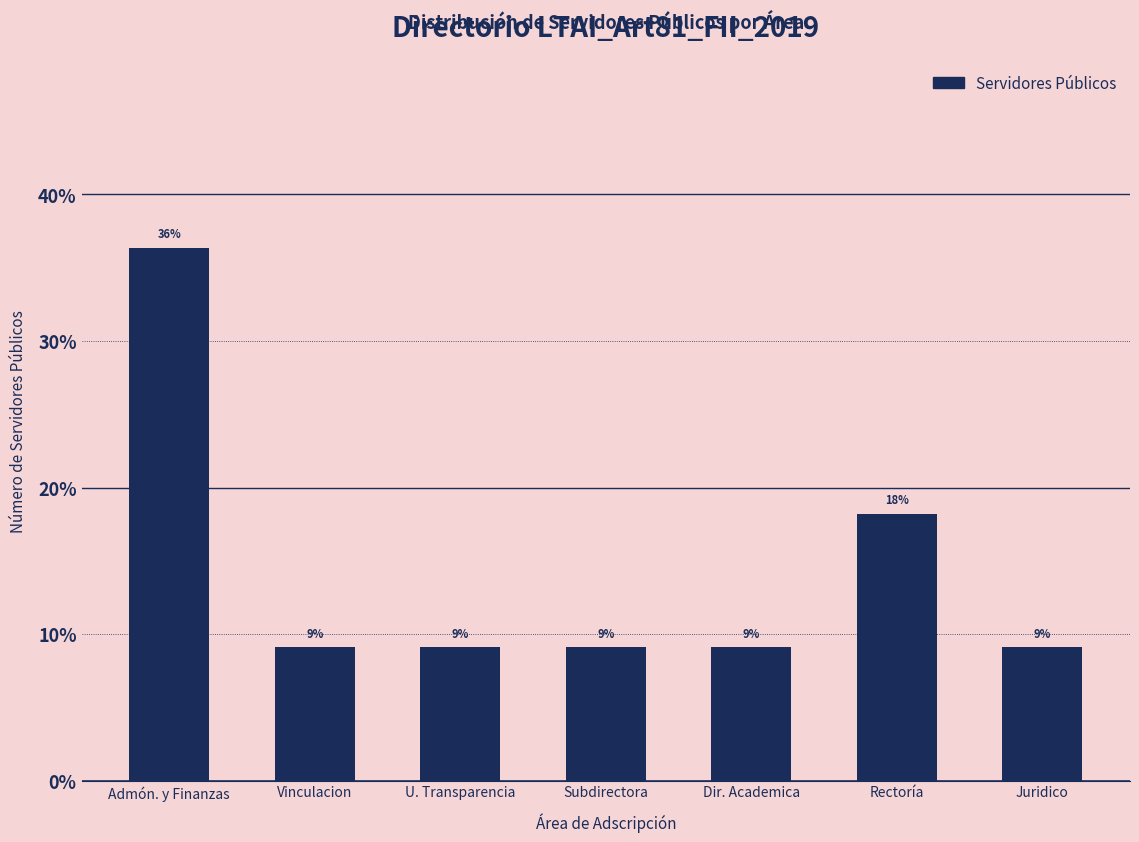

Rank the categories by value from lowest to highest.

Vinculacion, U. Transparencia, Subdirectora, Dir. Academica, Juridico, Rectoría, Admón. y Finanzas